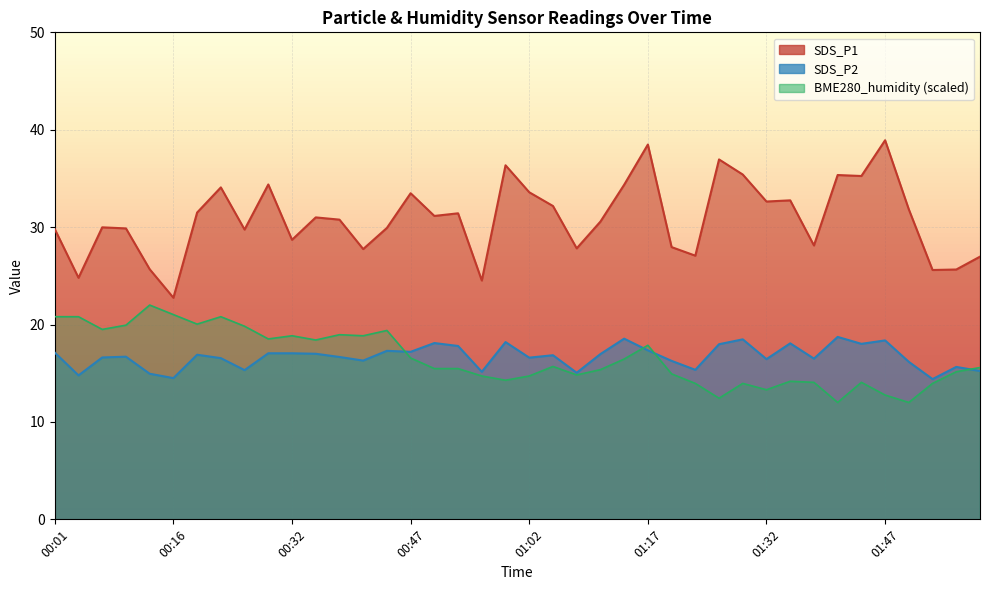

How many interior local peaks does the SDS_P1 series have?

12